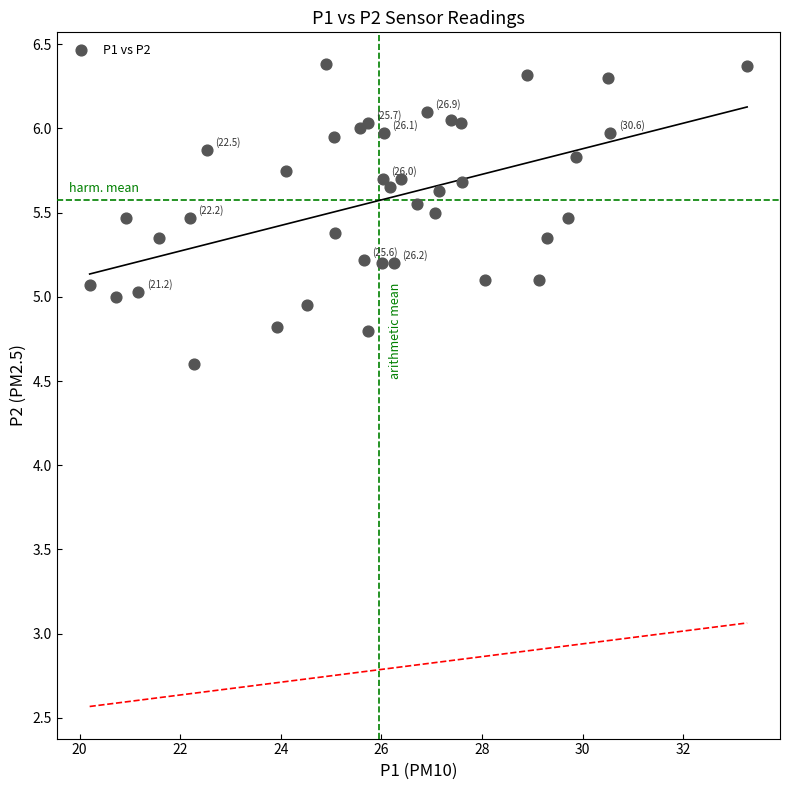

What is the range of X values (max minus min)?

13.1